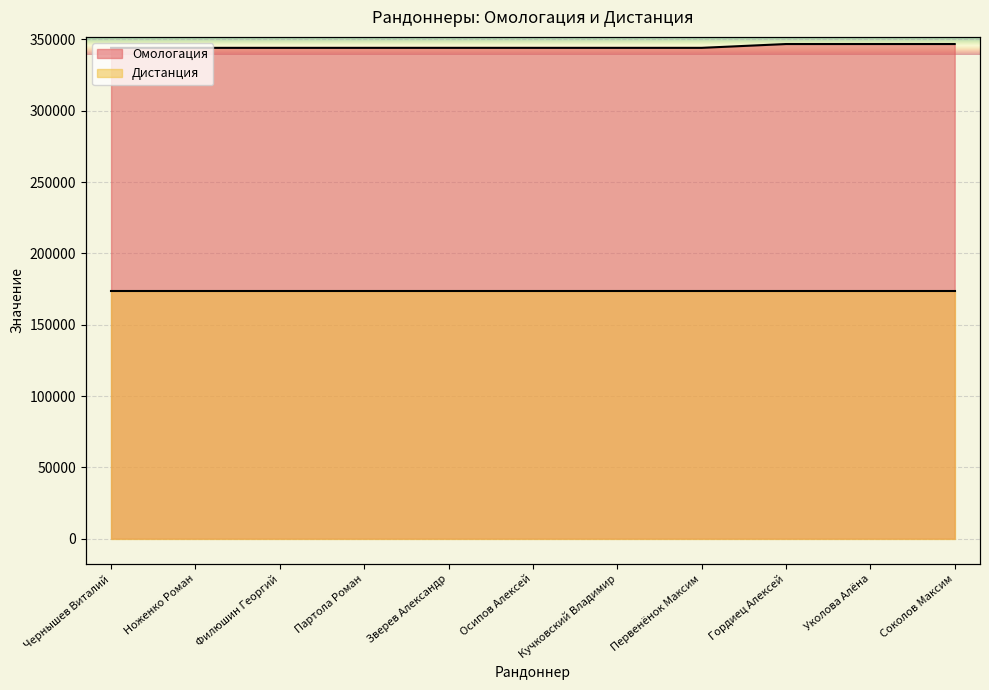

At which category does the chart reach its peak across all series?

Уколова Алёна